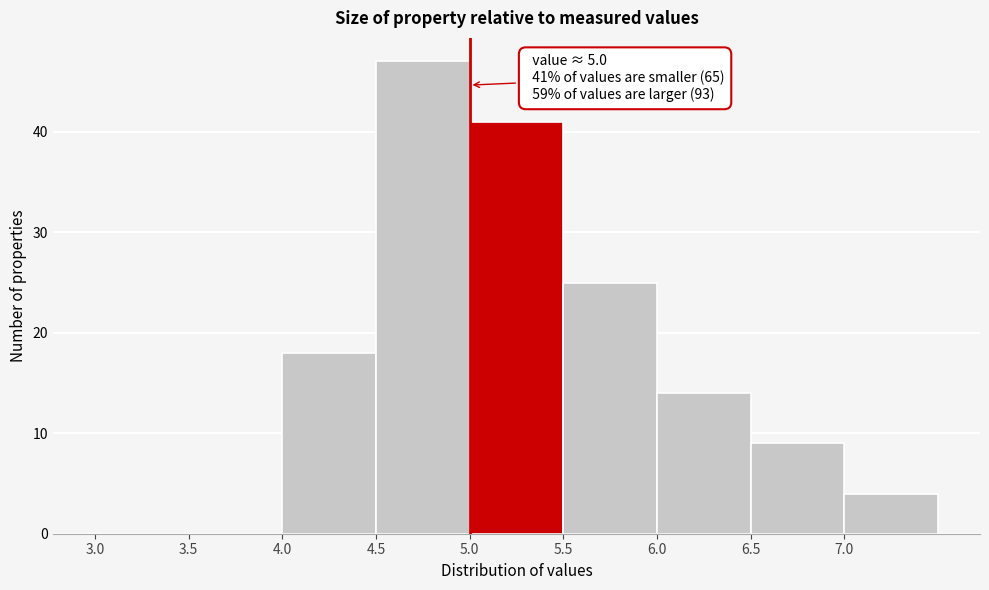

Which range on the x-axis has the tallest bar?

4.5 to 5.0